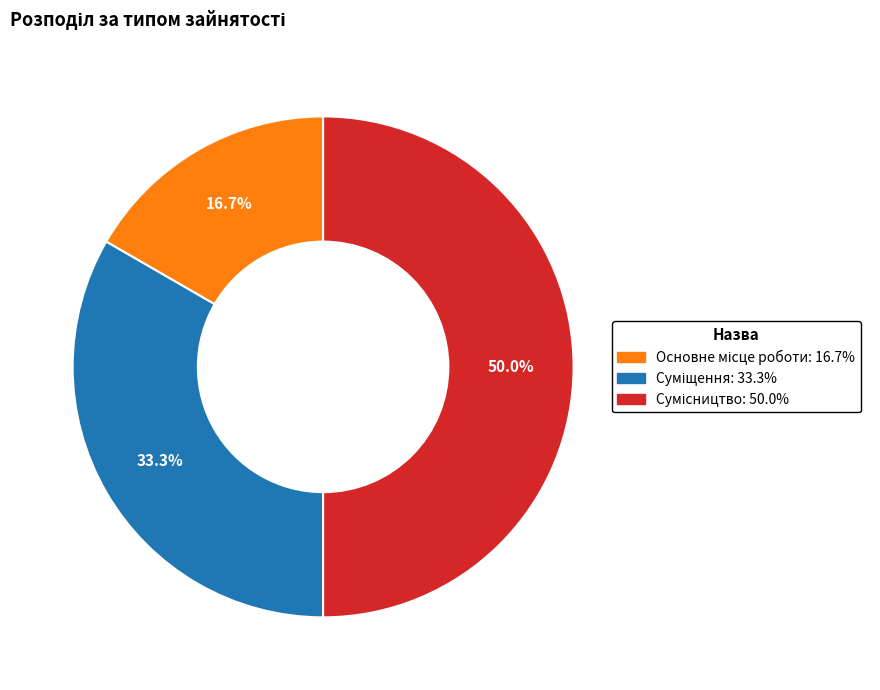

To the nearest percent, what is the difference between the Суміщення and Сумісництво slice percentages?

17%